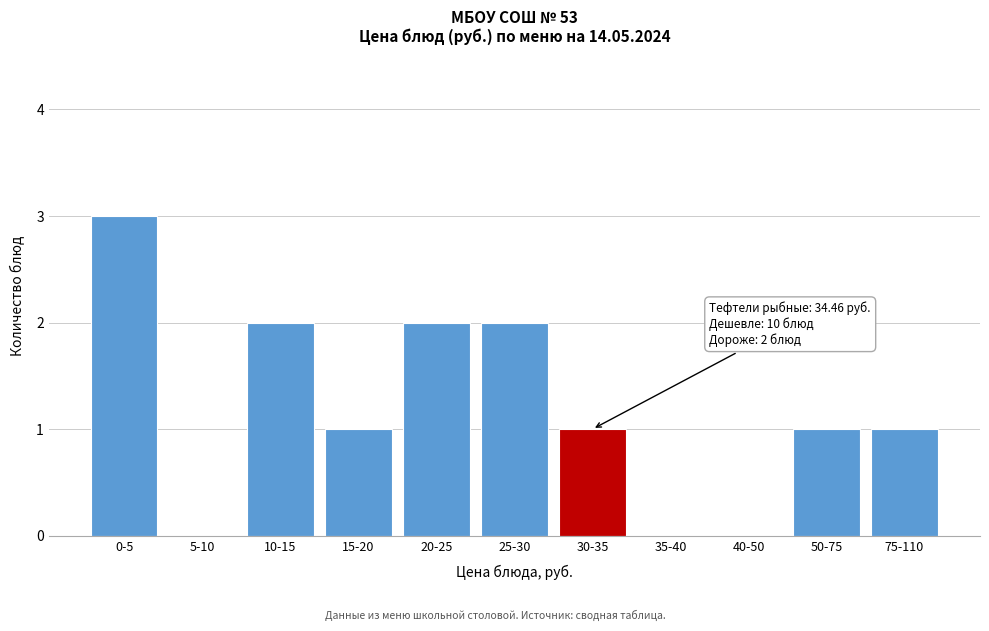

Reading left to right, transcribe all the data shown in this chart.

0-5=3	5-10=0	10-15=2	15-20=1	20-25=2	25-30=2	30-35=1	35-40=0	40-50=0	50-75=1	75-110=1